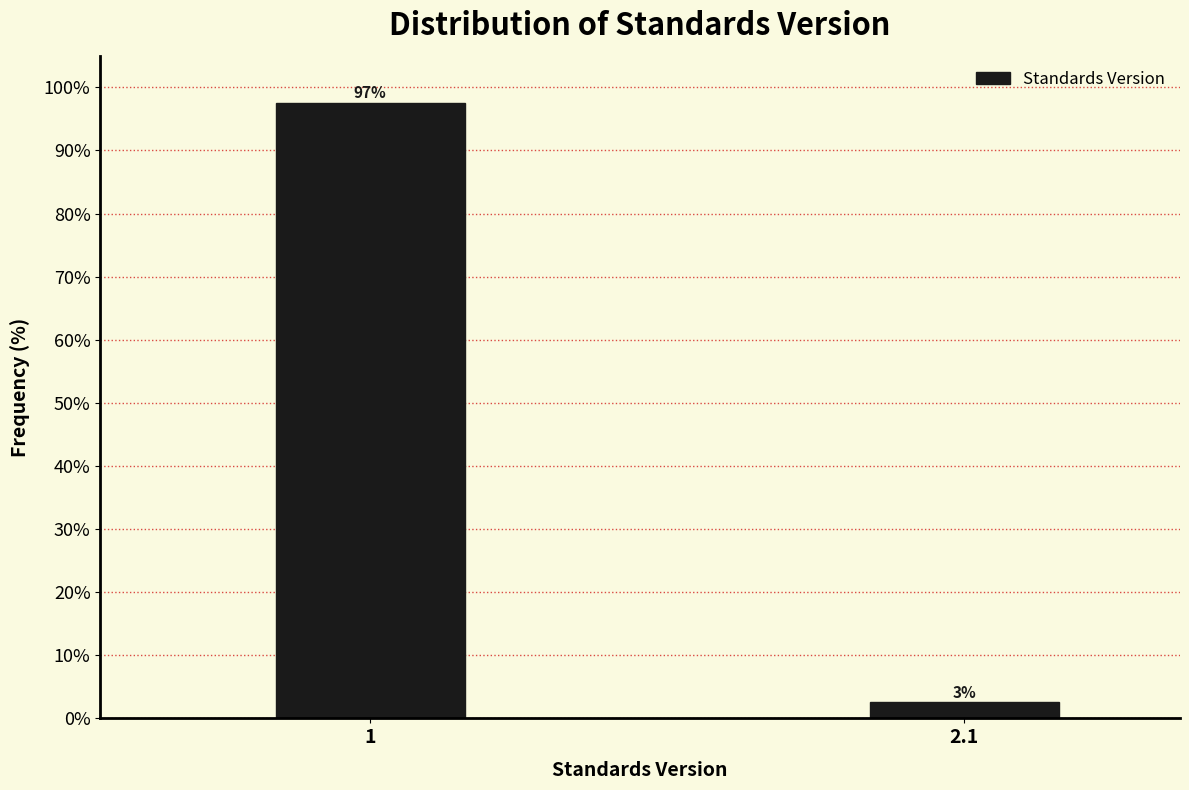

Rank the categories by value from highest to lowest.

1, 2.1